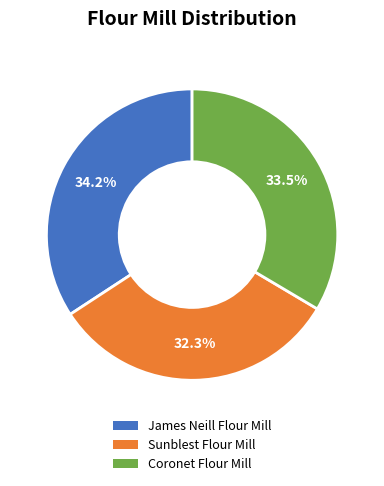

To the nearest percent, what is the combined percentage of James Neill Flour Mill and Coronet Flour Mill?

68%